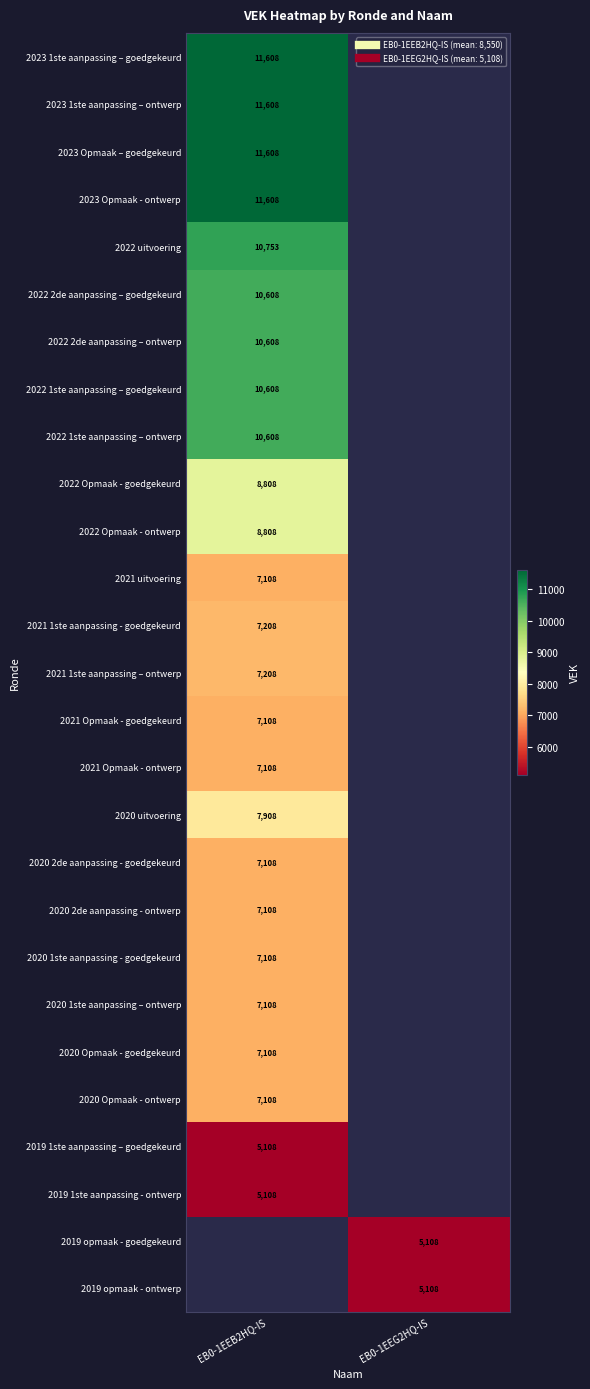

At which label does 2023 Opmaak - ontwerp reach its minimum?

EB0-1EEB2HQ-IS